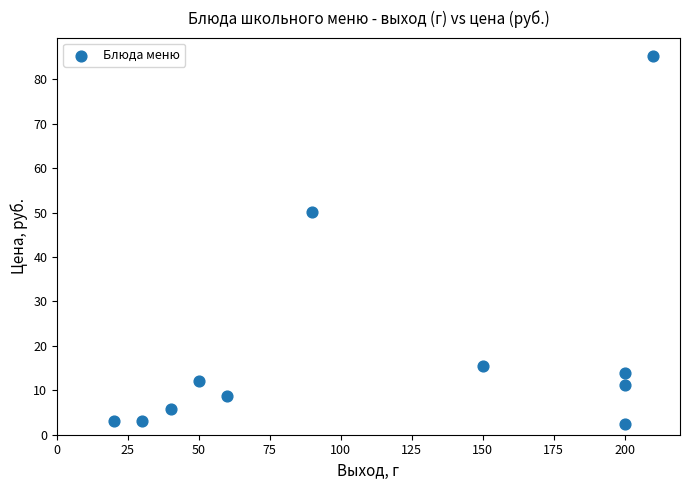

What is the average Y value?

19.2